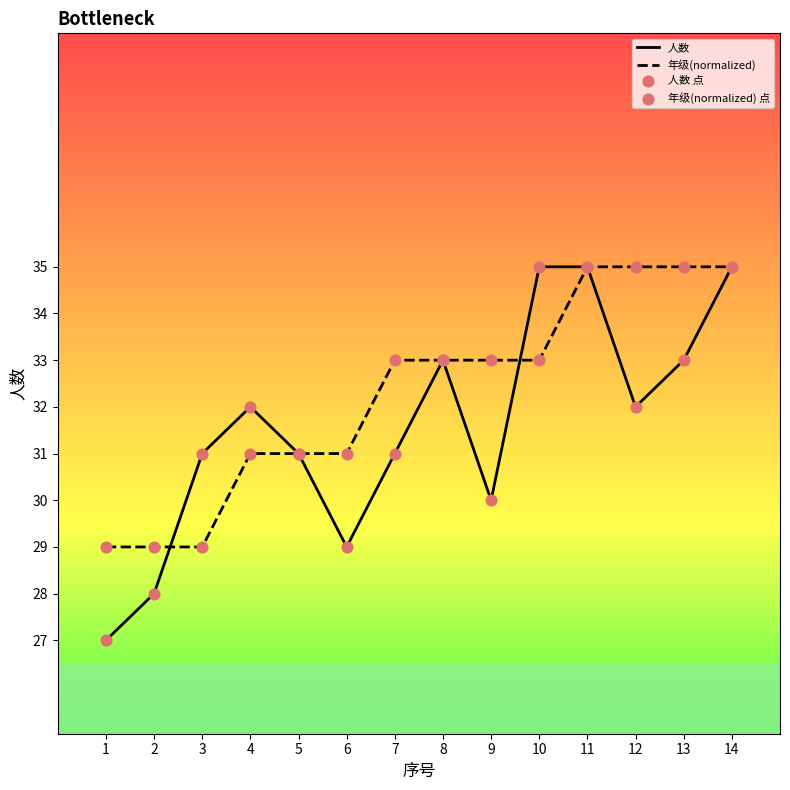

What is the difference between the highest and lowest values at 12?

3